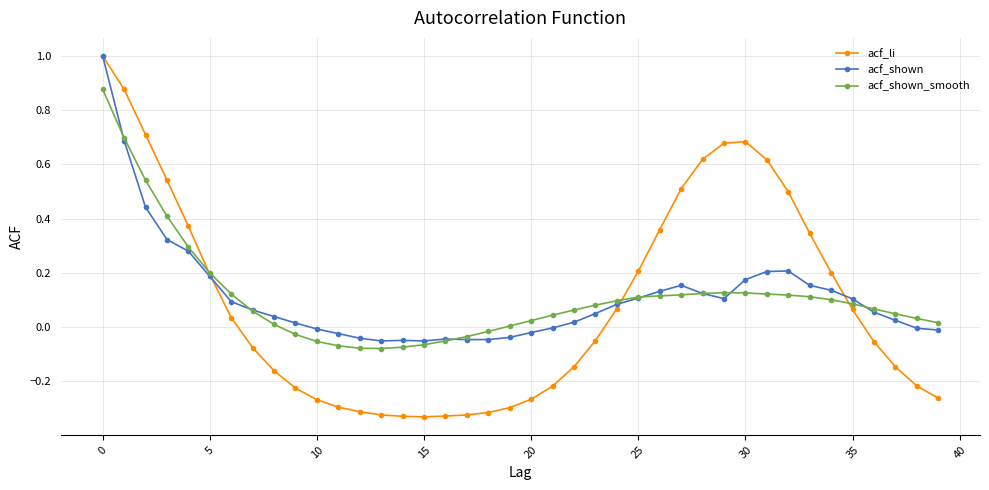

What is the highest value of the acf_shown series?

1.0